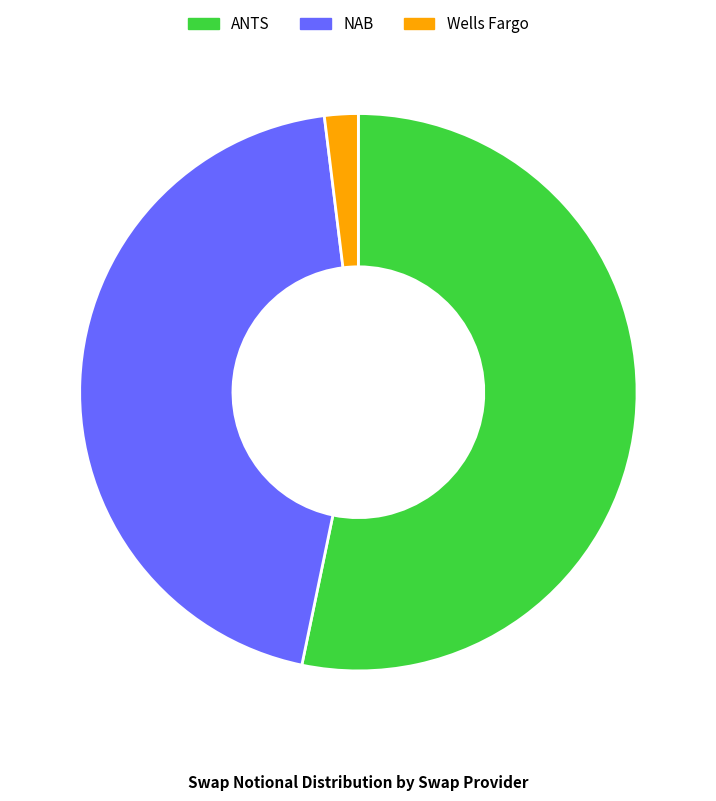

What is the ratio of the value at NAB to the value at Wells Fargo?

22.9